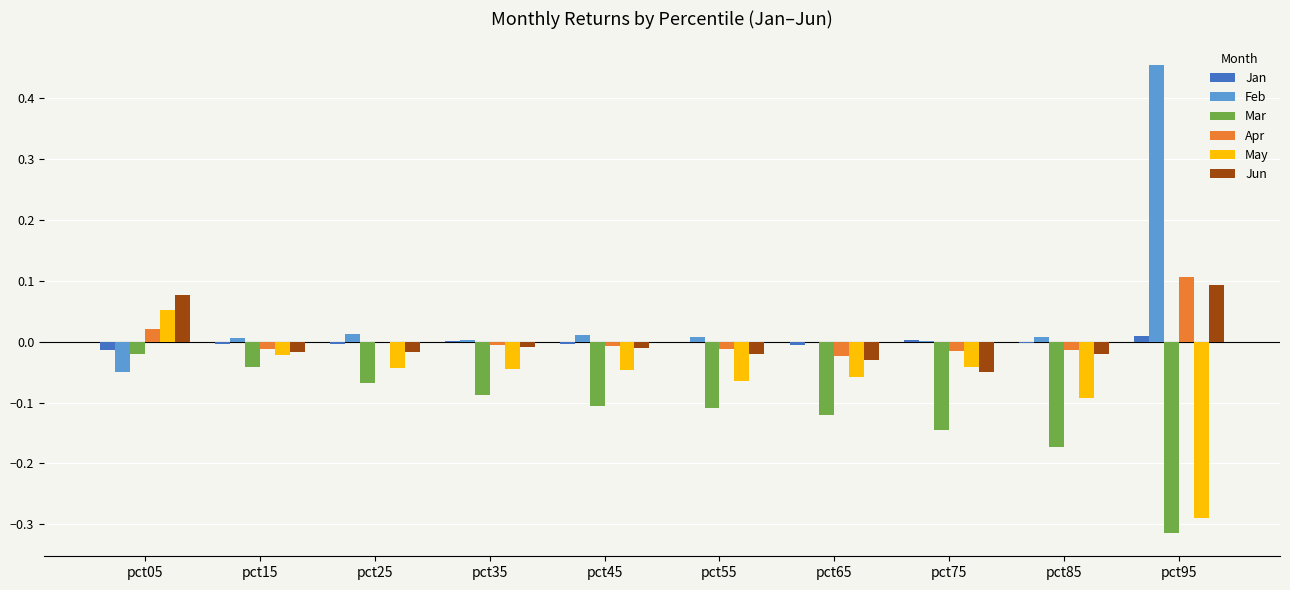

Which series has the largest total across all categories?

Feb